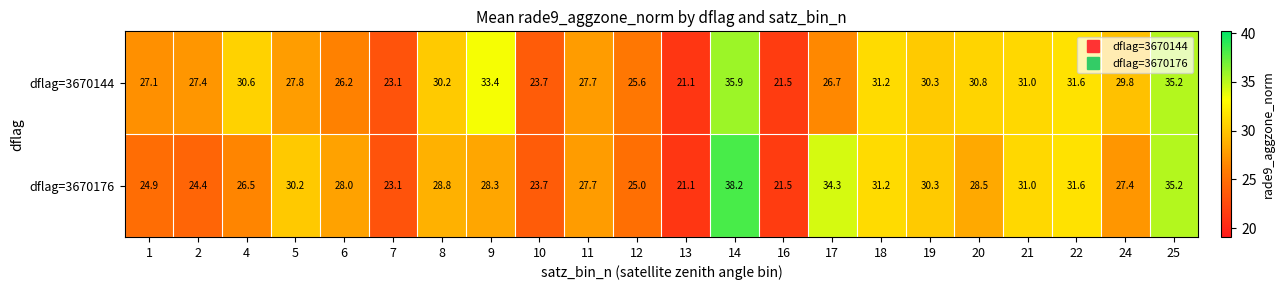

What is the difference between the maximum and minimum values in the dflag=3670176 series?

17.1